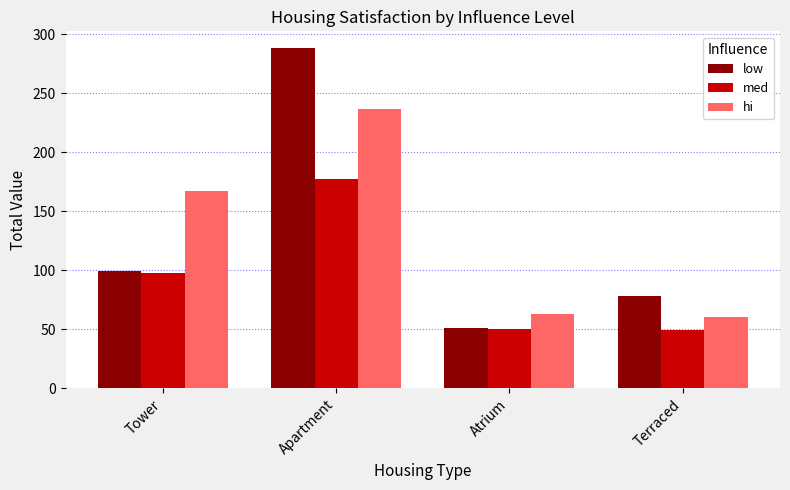

Is the value of med at Apartment greater than the value of low at Apartment?

No